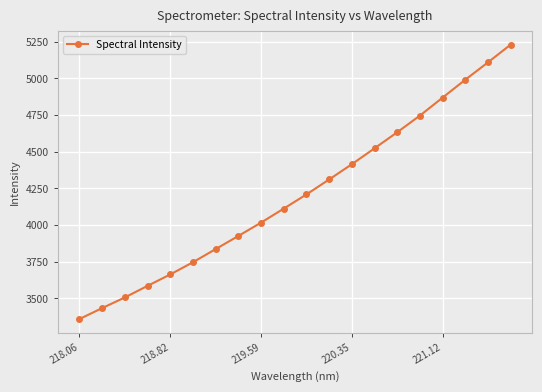

What is the maximum value shown in the chart?

5230.2